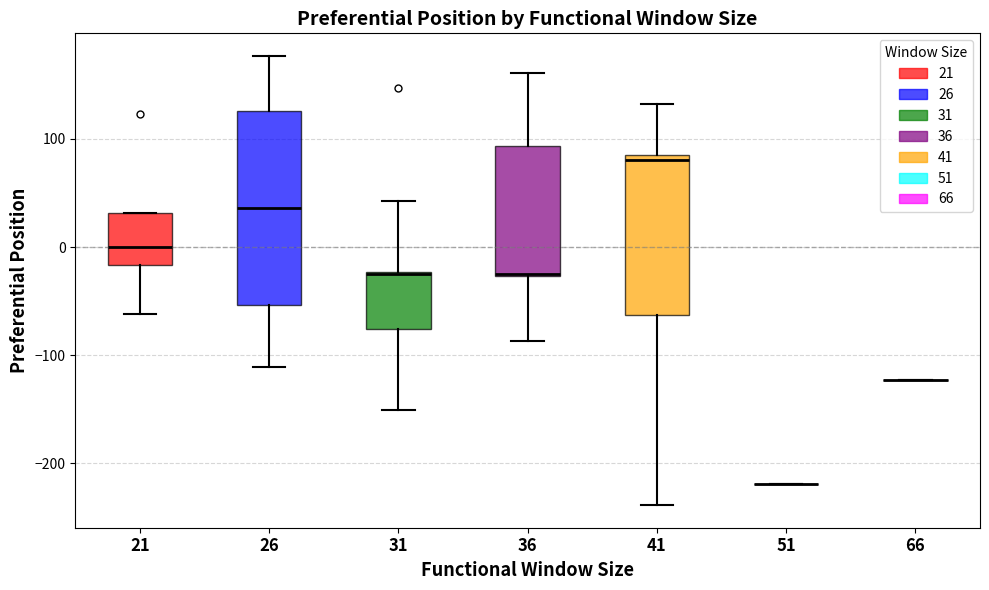

Reading left to right, transcribe this box plot: for each box, give where its median line is, the range the box spans, and where its two whiskers end, as read against the y-axis. The values are not printed on the chart, so give them approximately, as read against the axis.

21: median 0, box -20 to 30, whiskers -60 to 30
26: median 40, box -50 to 130, whiskers -110 to 180
31: median -20 (drawn on the box's upper edge), box -80 to -20, whiskers -150 to 40
36: median -20, box -30 to 90, whiskers -90 to 160
41: median 80, box -60 to 90, whiskers -240 to 130
51: box collapsed to a line at -220, whiskers -220 to -220
66: box collapsed to a line at -120, whiskers -120 to -120